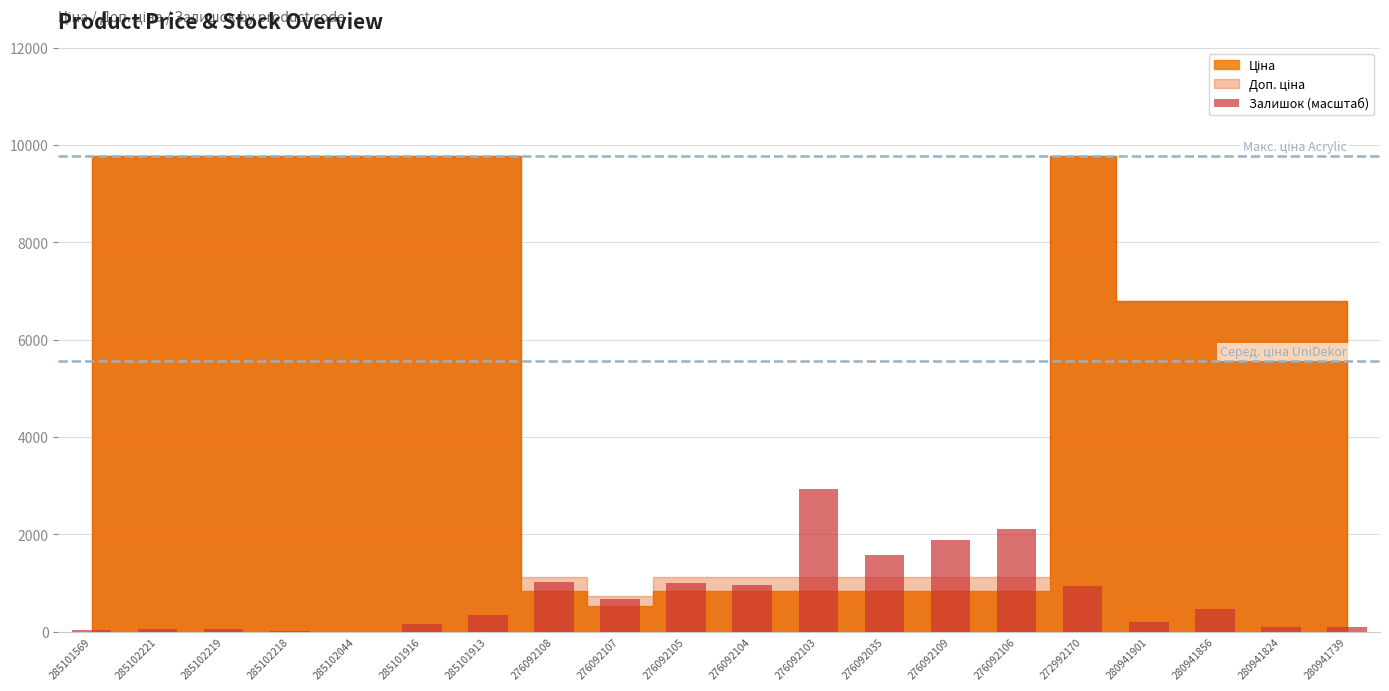

What is the greatest value displayed?

2932.6